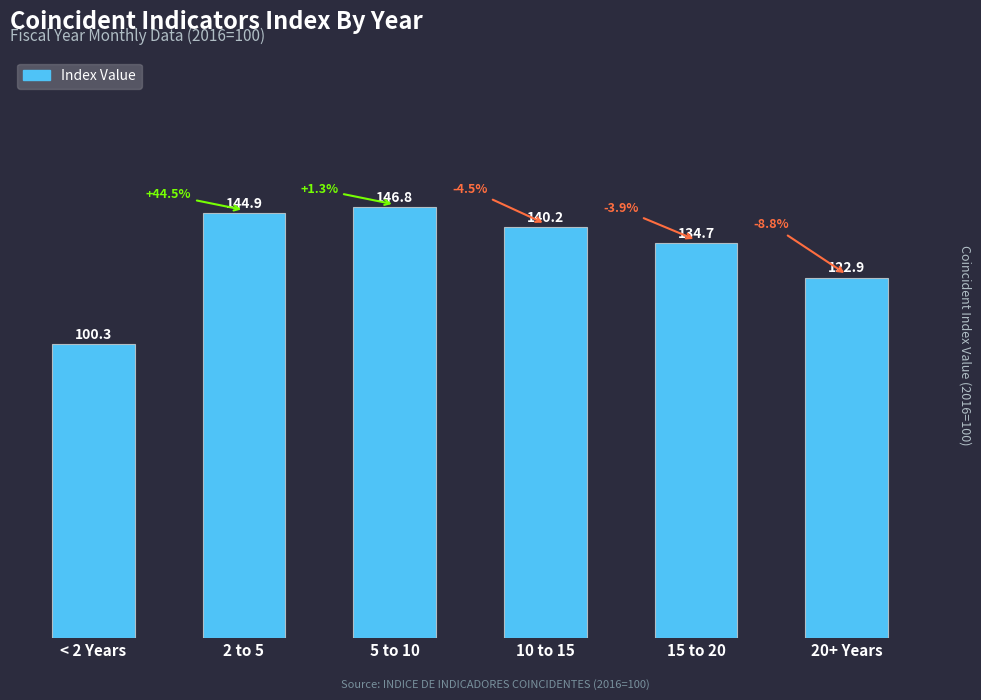

What is the maximum value shown in the chart?

146.8